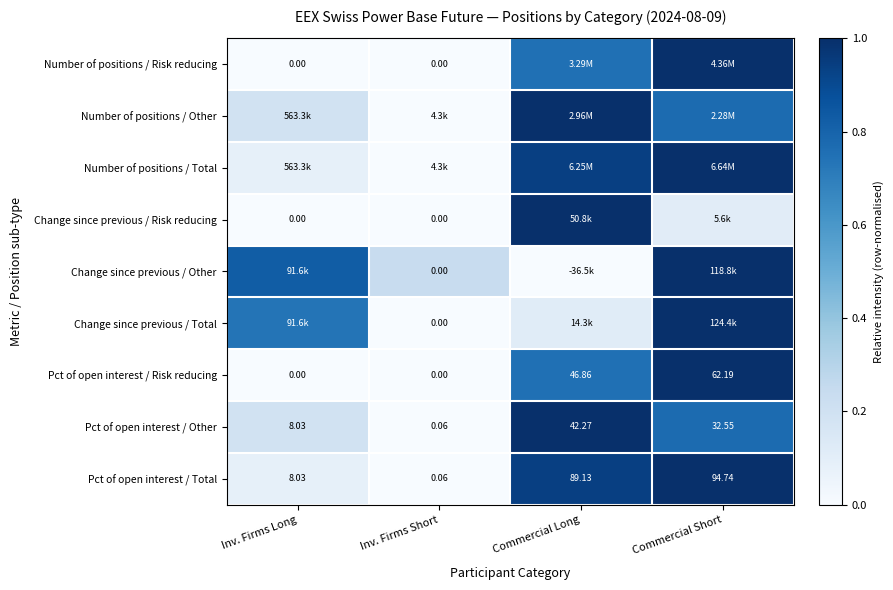

Is the value of Pct of open interest / Other at Commercial Long greater than the value of Change since previous / Risk reducing at Inv. Firms Long?

Yes